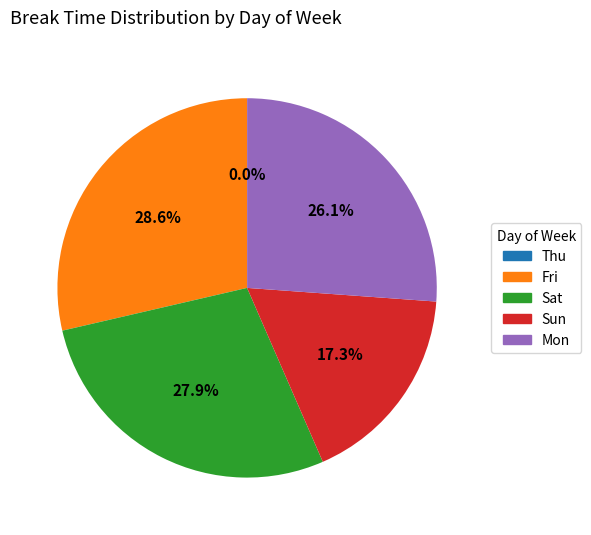

Is it true that Fri is 29% of the pie?

True